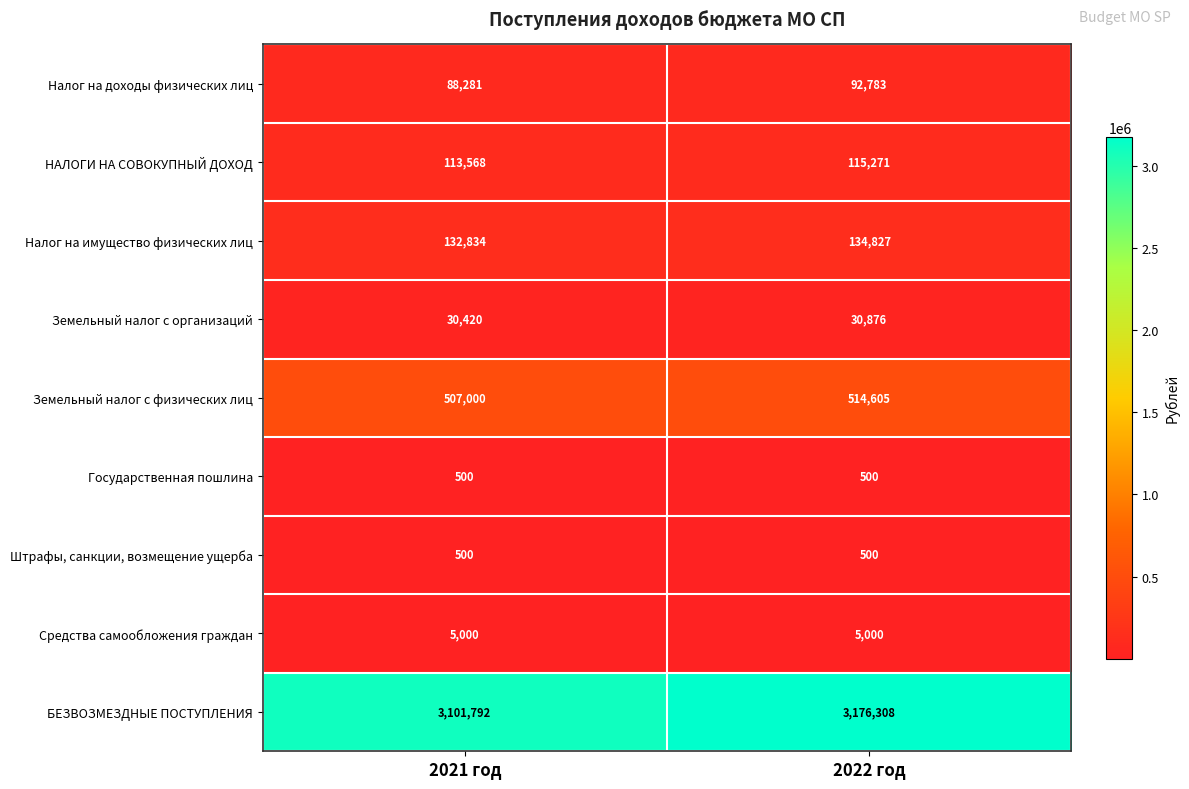

What is the difference between the highest and lowest values at 2022 год?

3175808